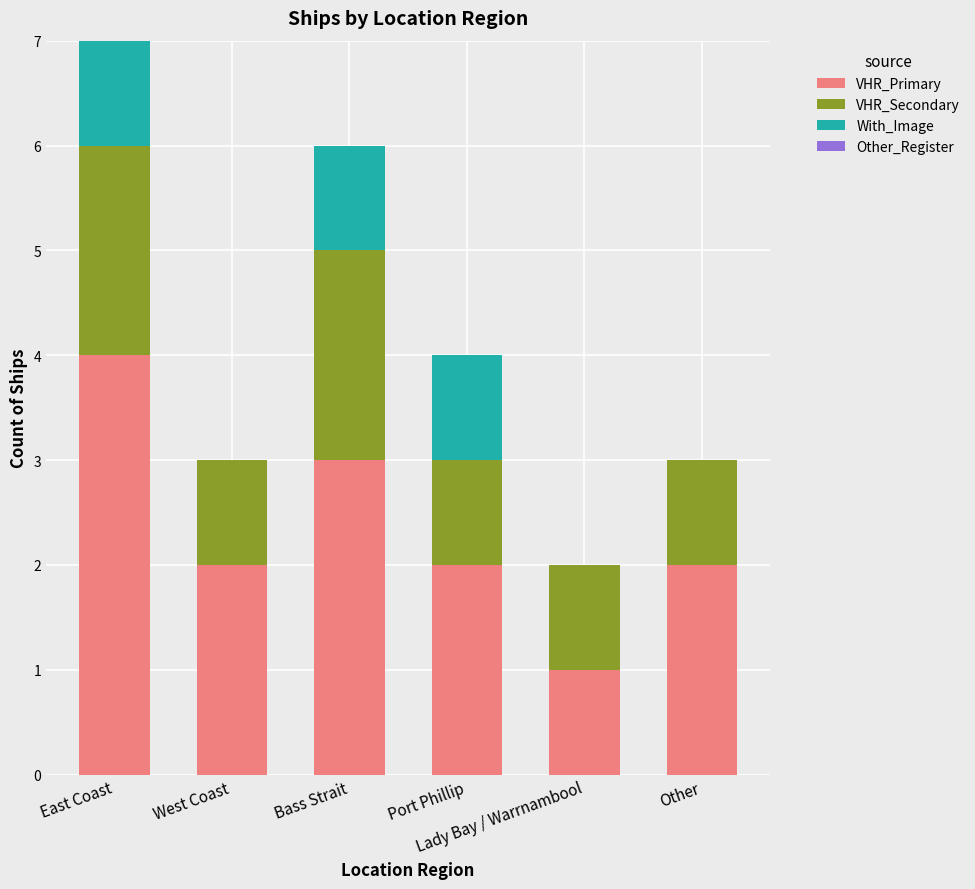

What is the highest value of the VHR_Primary series?

4